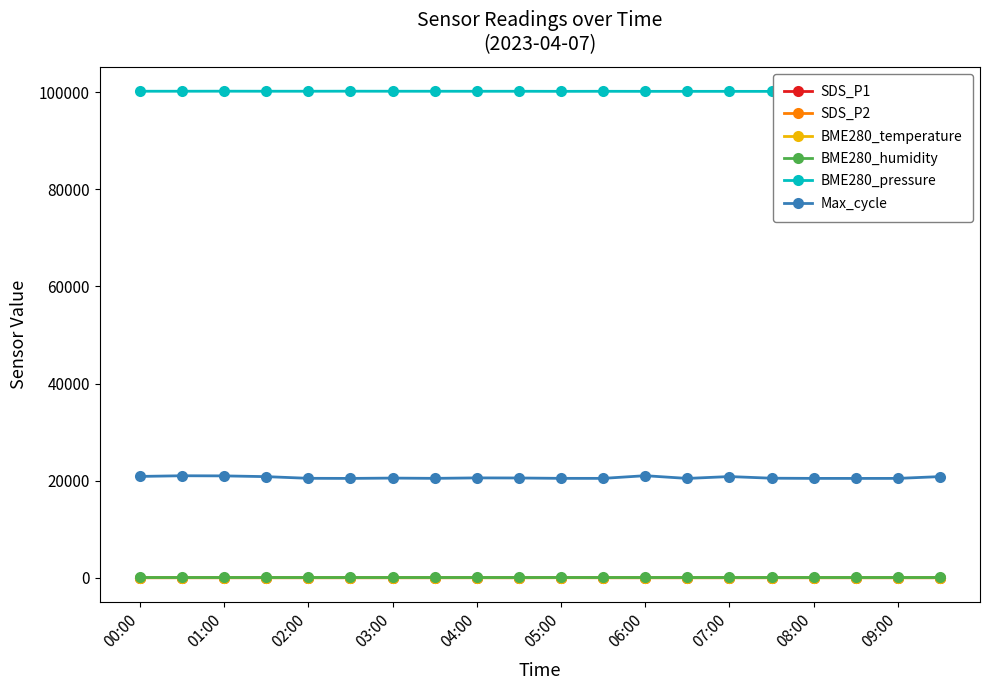

Is it true that BME280_temperature equals 8.5 at 03:00?

True